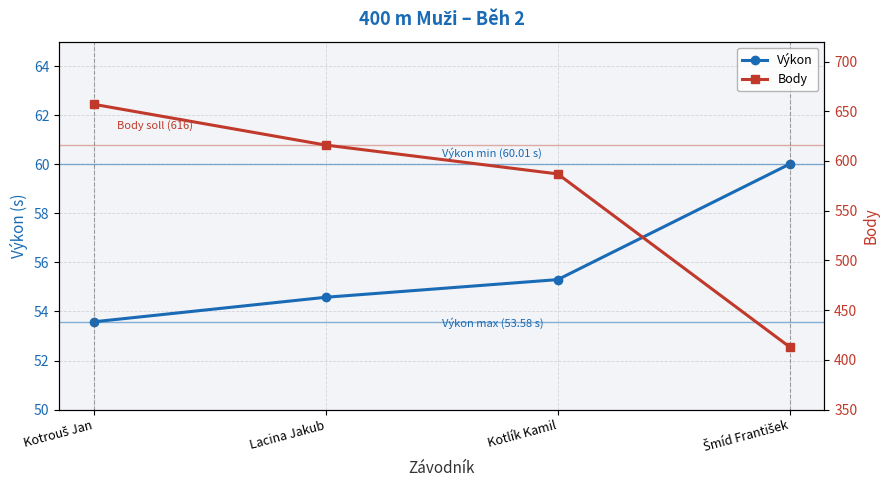

Which series has the largest total across all categories?

Body